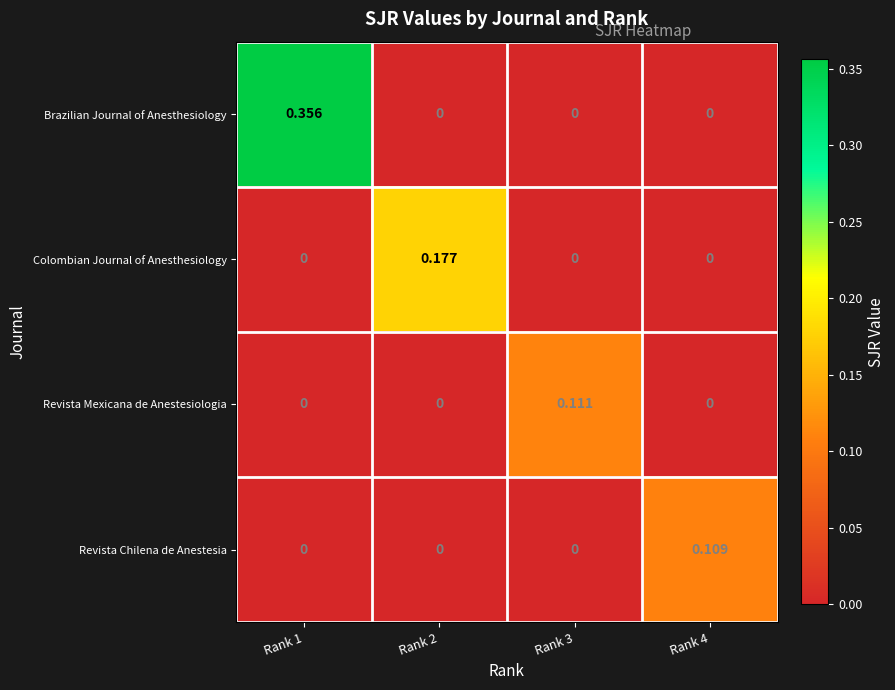

Rank the series by their maximum value, from highest to lowest.

Brazilian Journal of Anesthesiology, Colombian Journal of Anesthesiology, Revista Mexicana de Anestesiologia, Revista Chilena de Anestesia